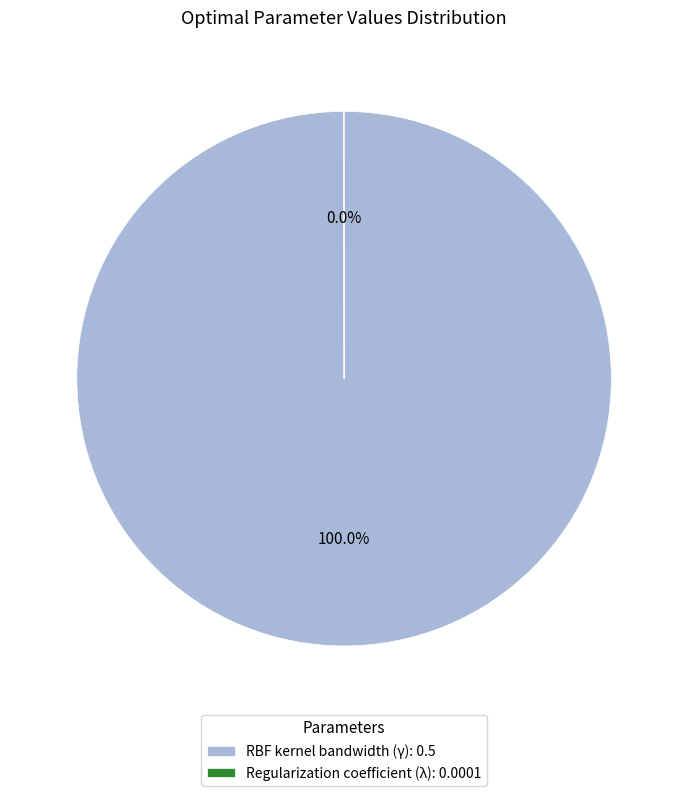

Is RBF kernel bandwidth (γ): 0.5 the majority of the pie?

Yes